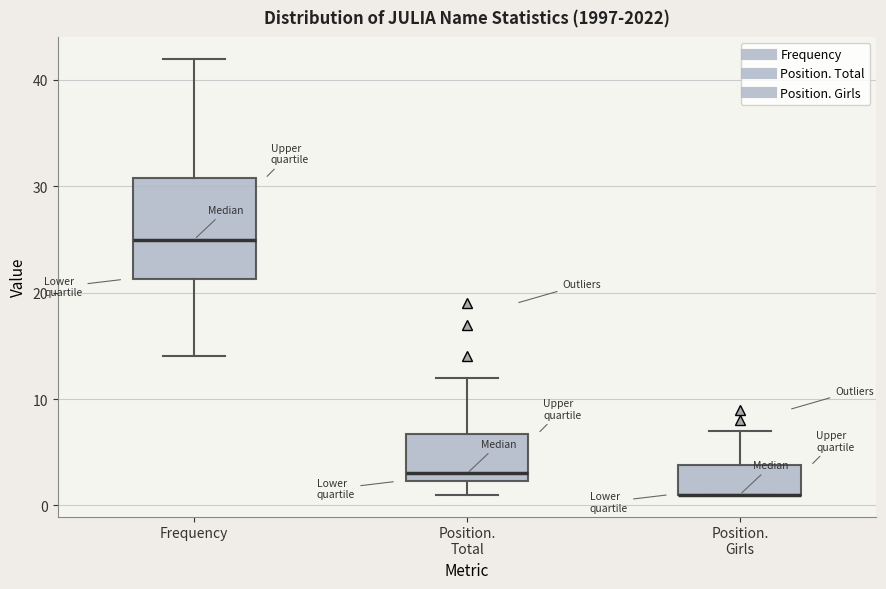

Where does the median line of the box for Position. Total sit on the y-axis? The values are not printed on the chart, so give them approximately, as read against the axis.

3